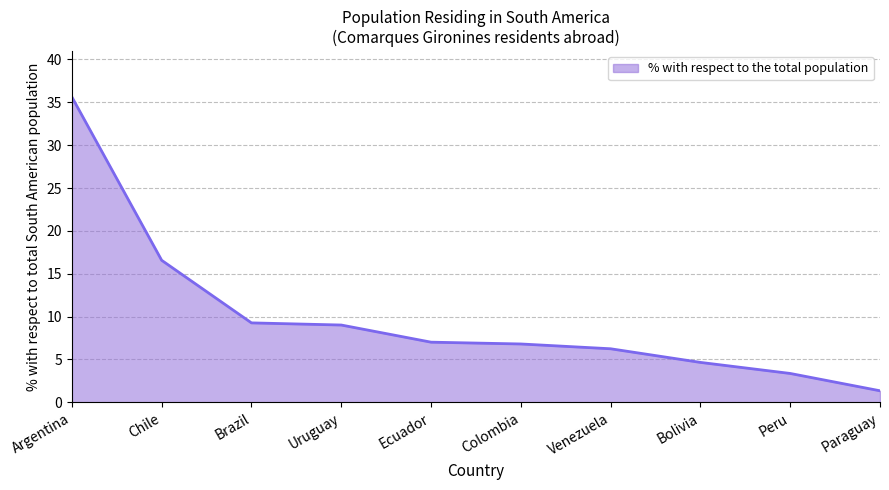

What position from the left is Chile?

2